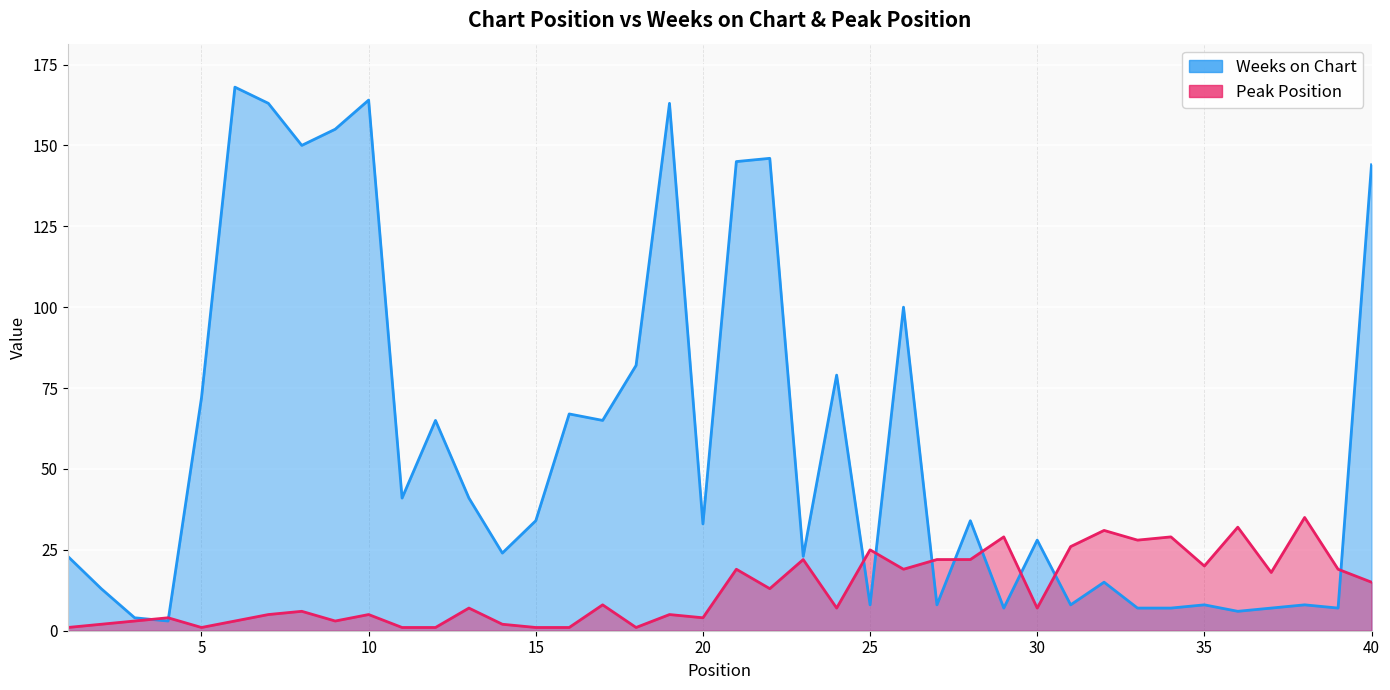

Where is the first local maximum for Weeks on Chart?

6